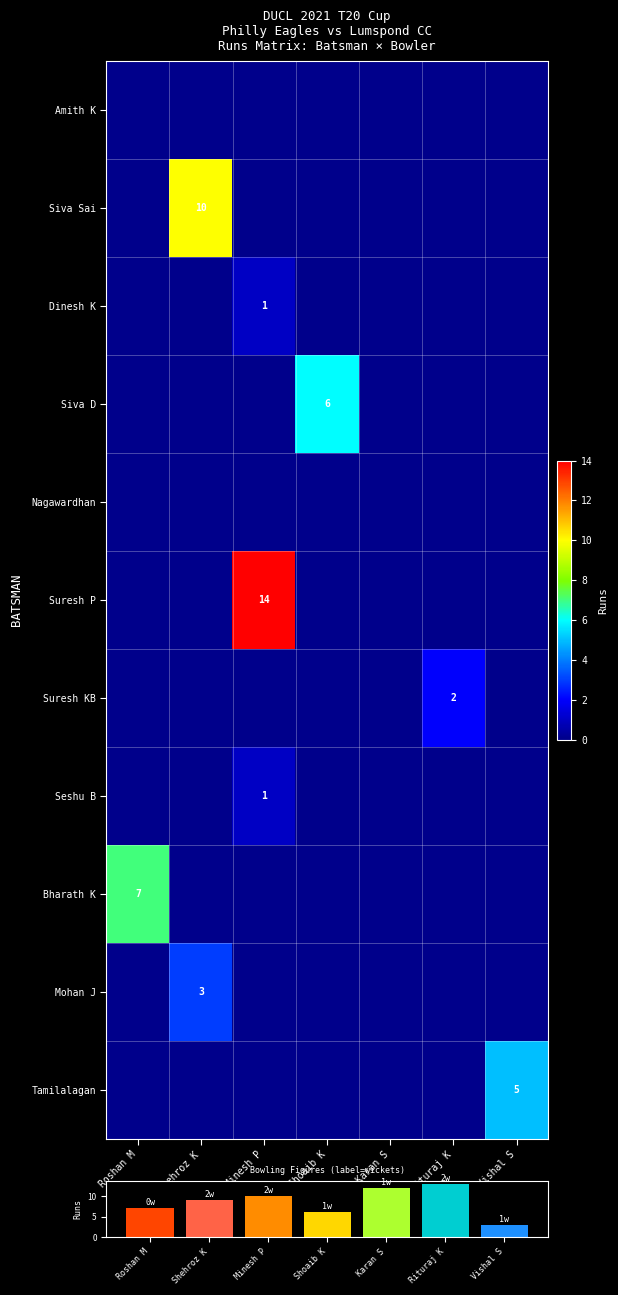

The value of Suresh KB at Rituraj K is 2. True or false?

True